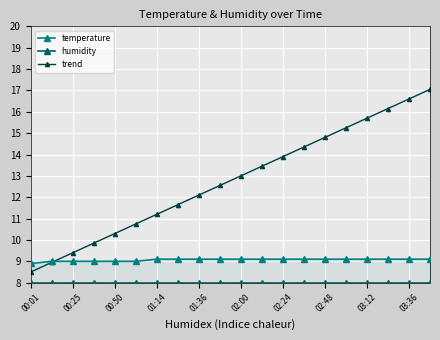

Which category has the lowest value in the humidity series?

00:01